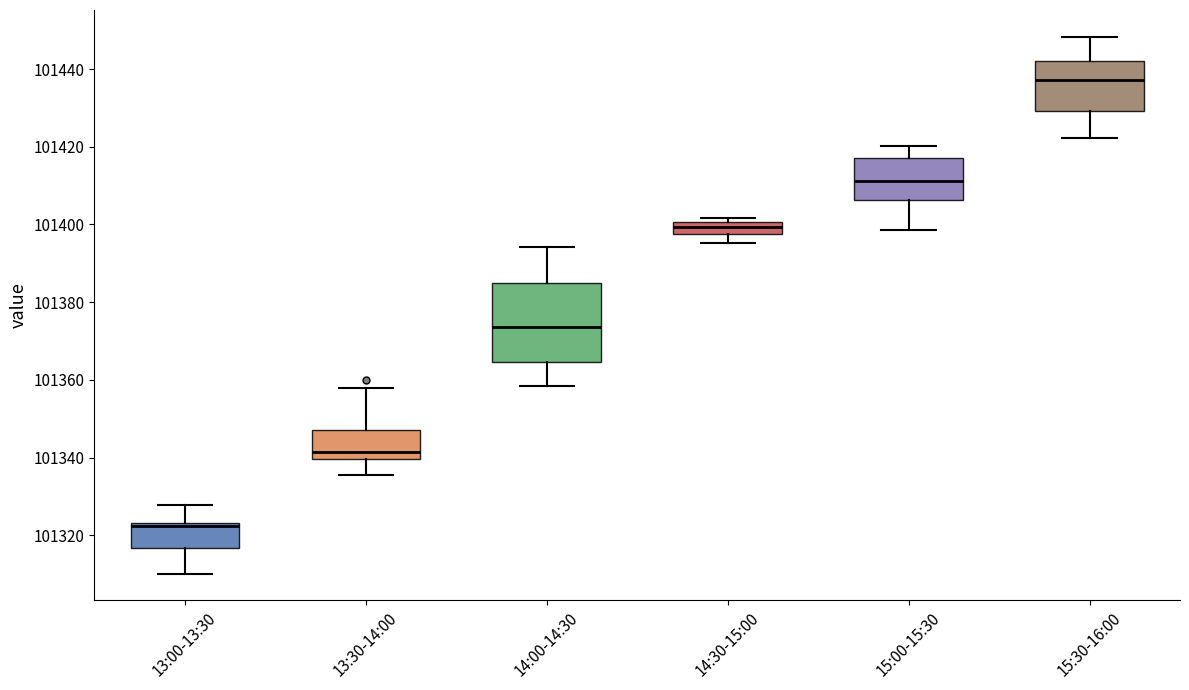

Which box is the tallest, from its lower edge to its upper edge?

14:00-14:30